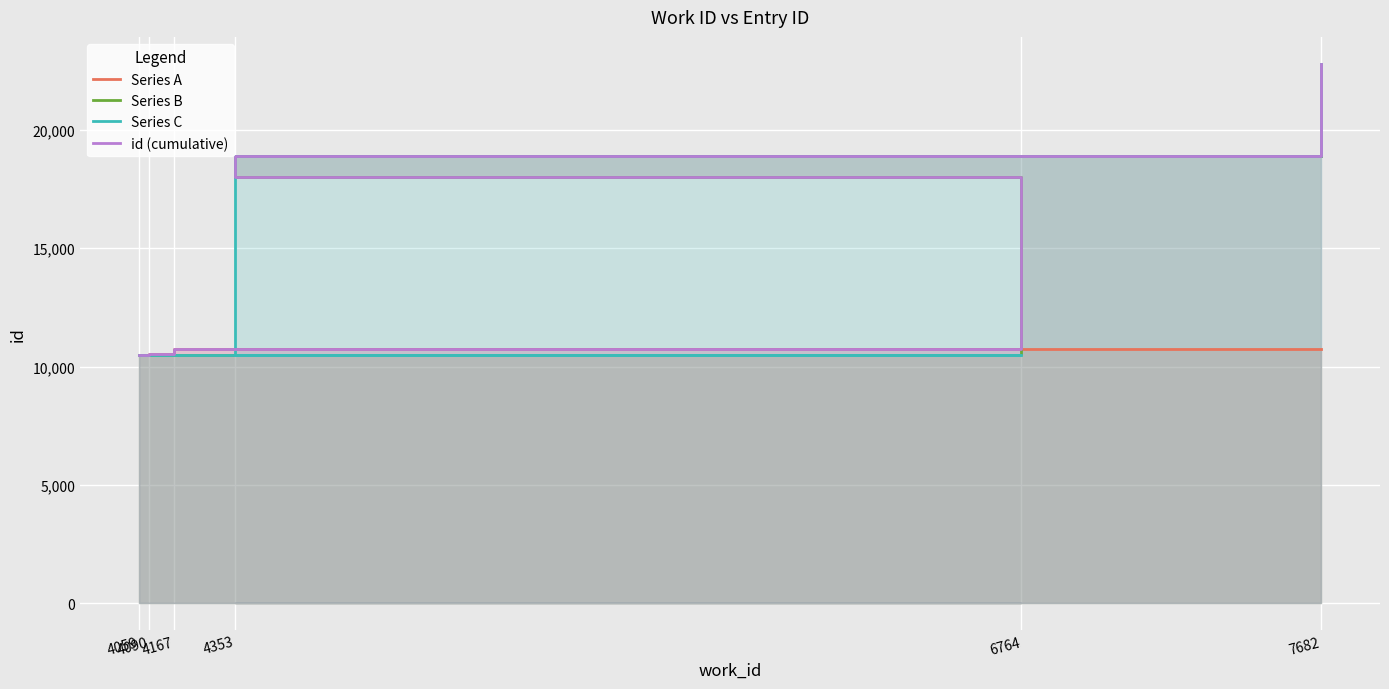

What is the highest value of the Series A series?

10761